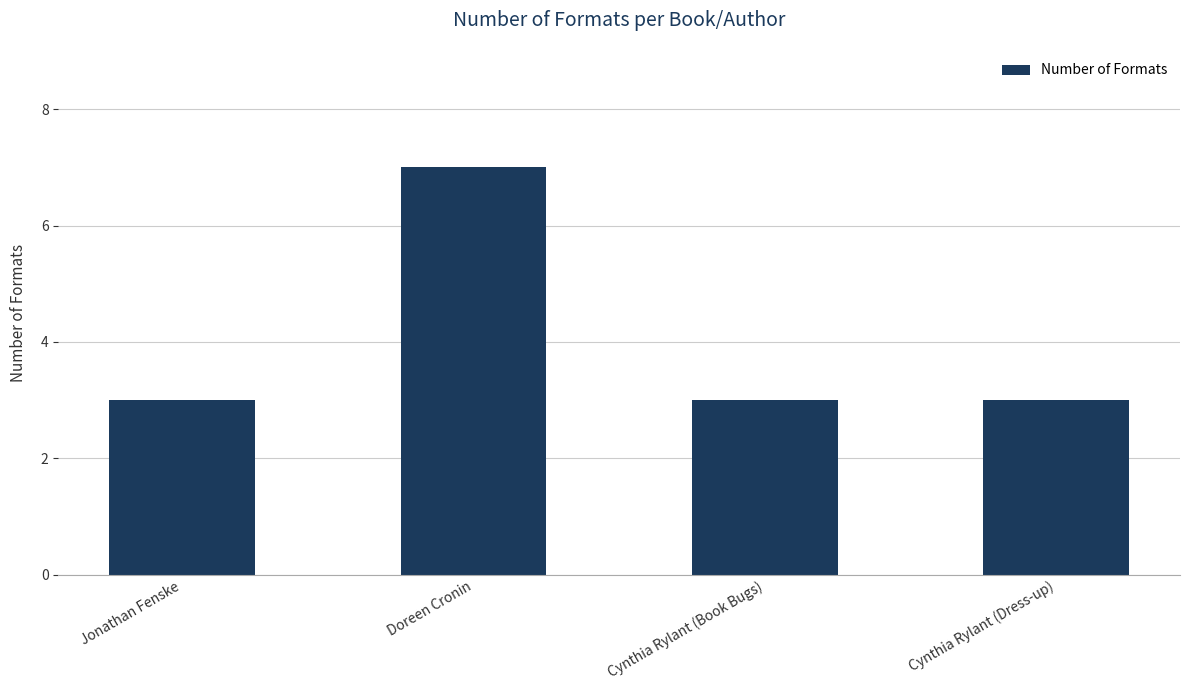

What value does the data have at Cynthia Rylant (Book Bugs)?

3